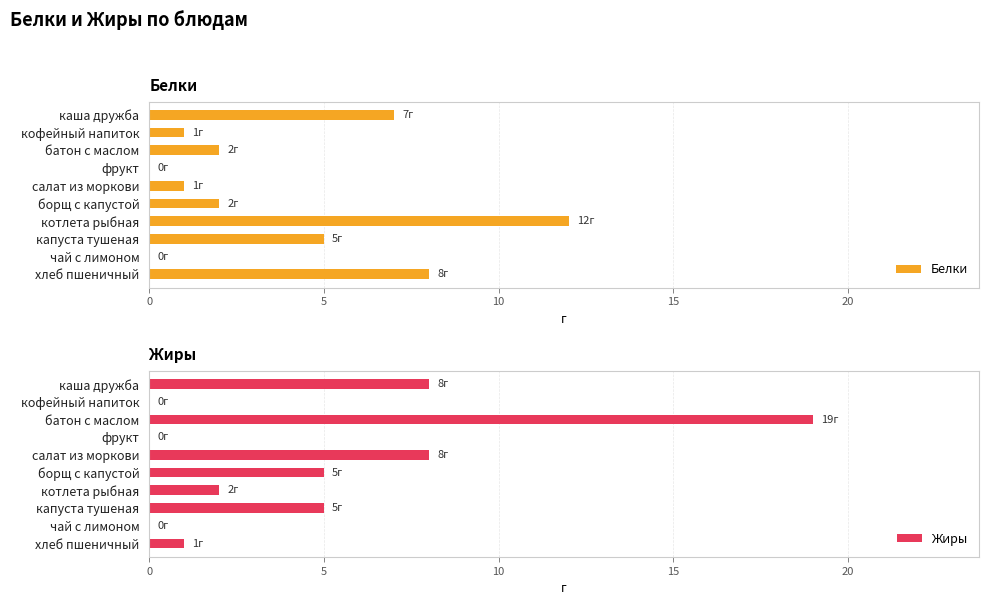

The Белки series shows 8 at хлеб пшеничный. True or false?

True